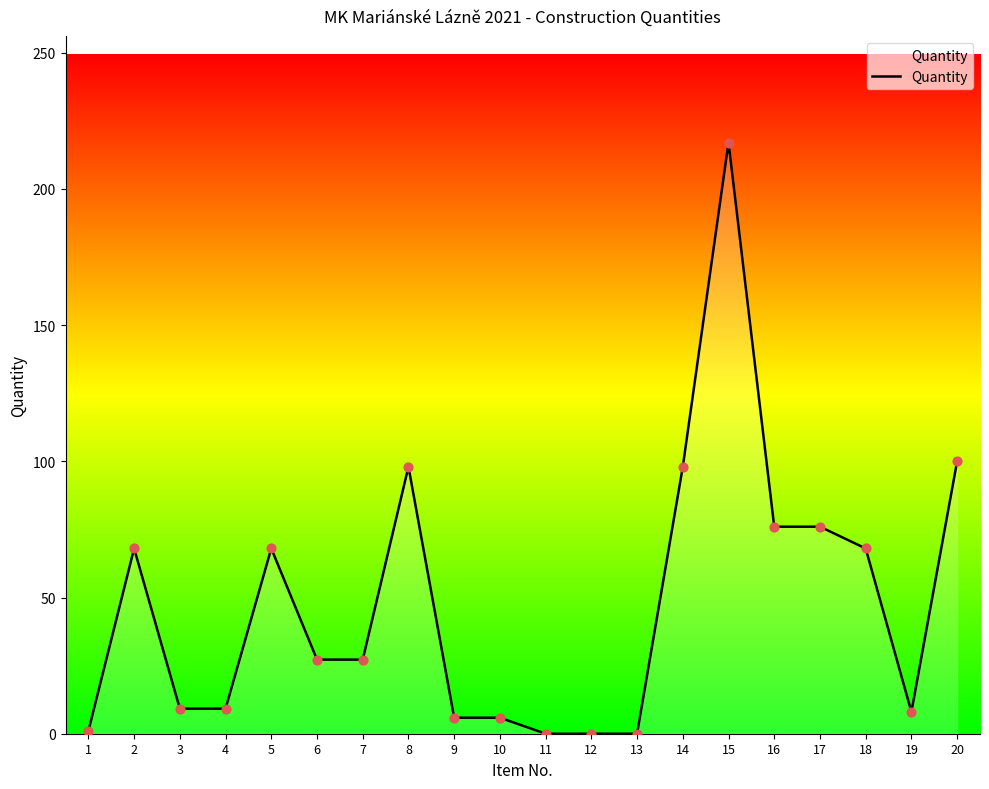

What is the change in value from 10 to 18?

+62.1